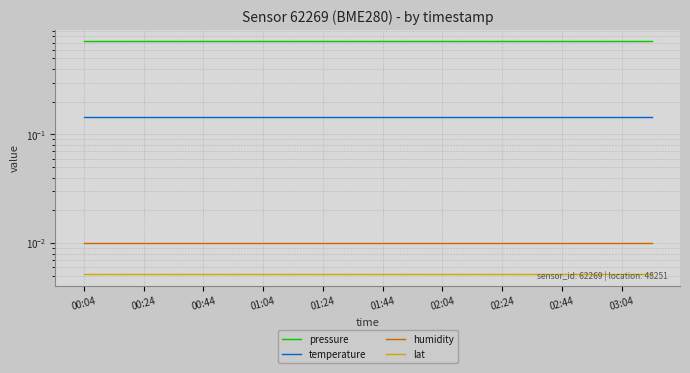

At which category does the chart reach its peak across all series?

00:04